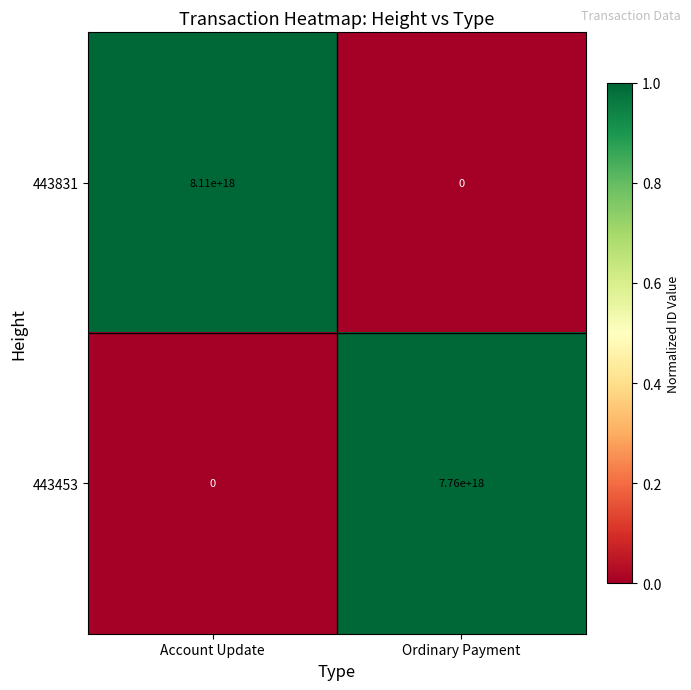

Which label corresponds to the largest value in the chart?

Account Update